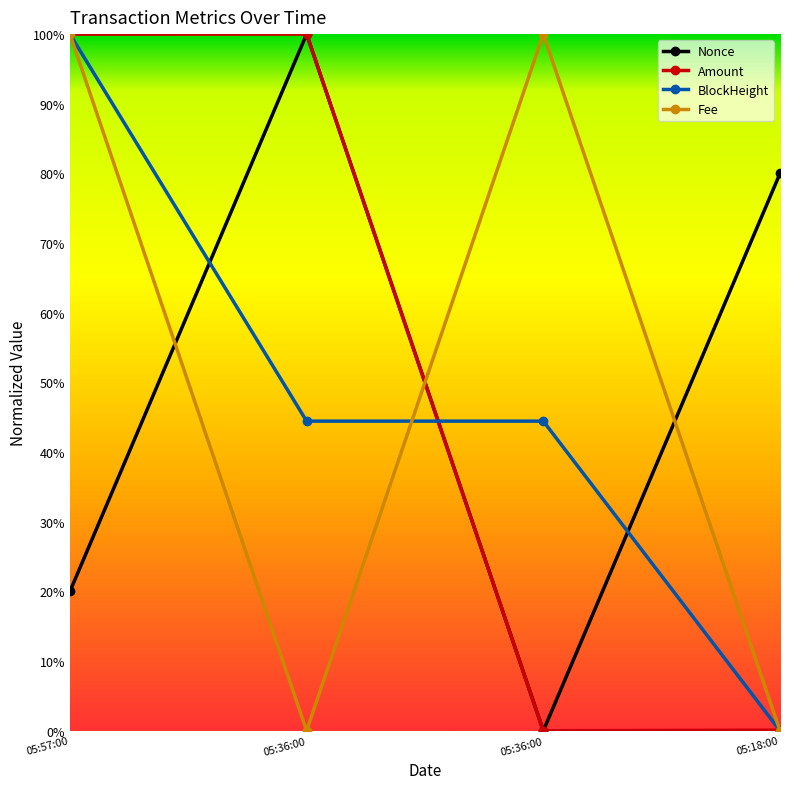

The value of BlockHeight at 05:57:00 is 1.0. True or false?

True